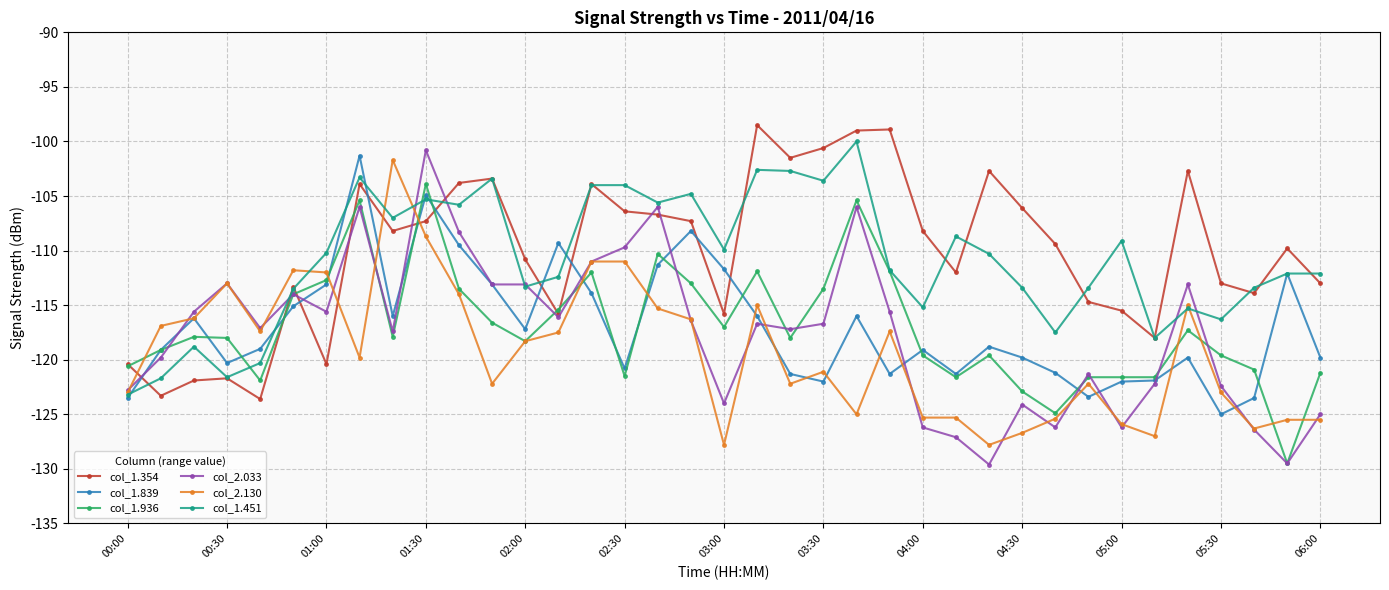

True or false: col_1.451 has more than 1 points higher than both neighbors.

True